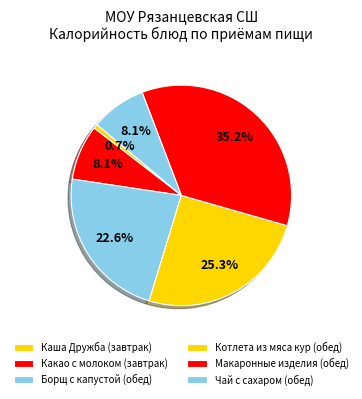

To the nearest percent, what percentage of the pie is Котлета из мяса кур (обед)?

25%